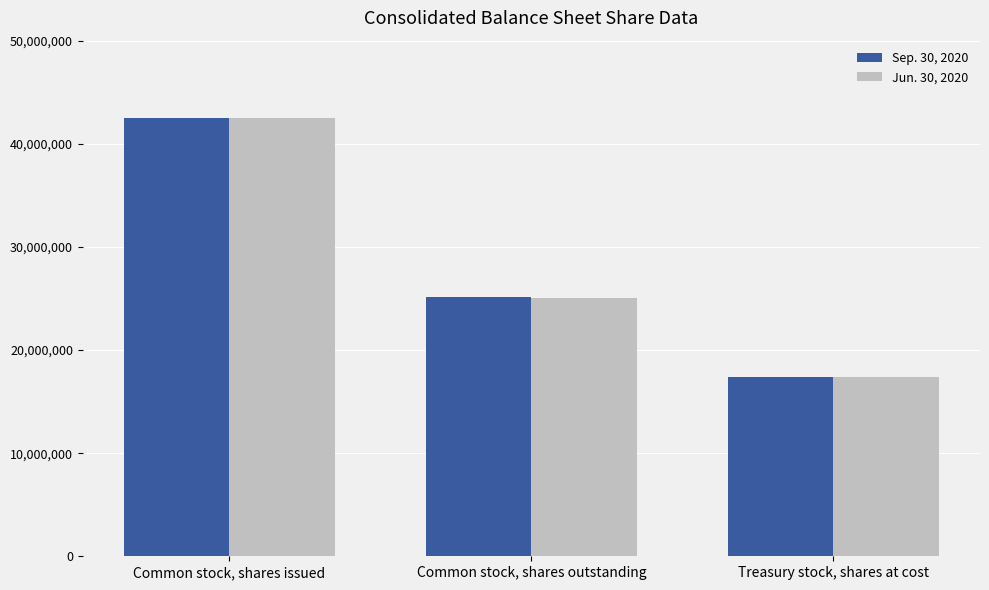

Which series has the widest spread of values?

Sep. 30, 2020